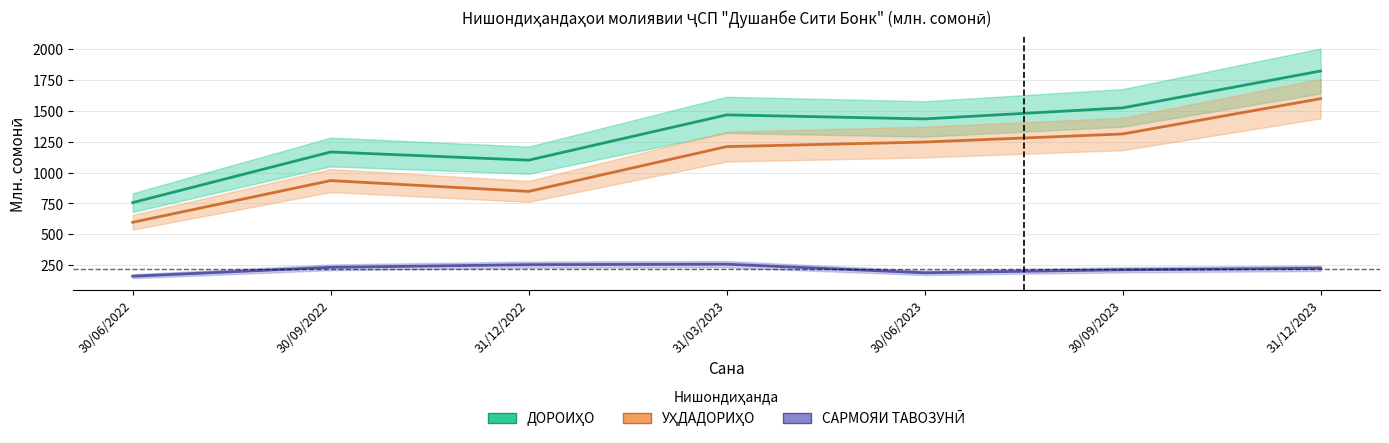

What position from the right is 31/12/2023?

1